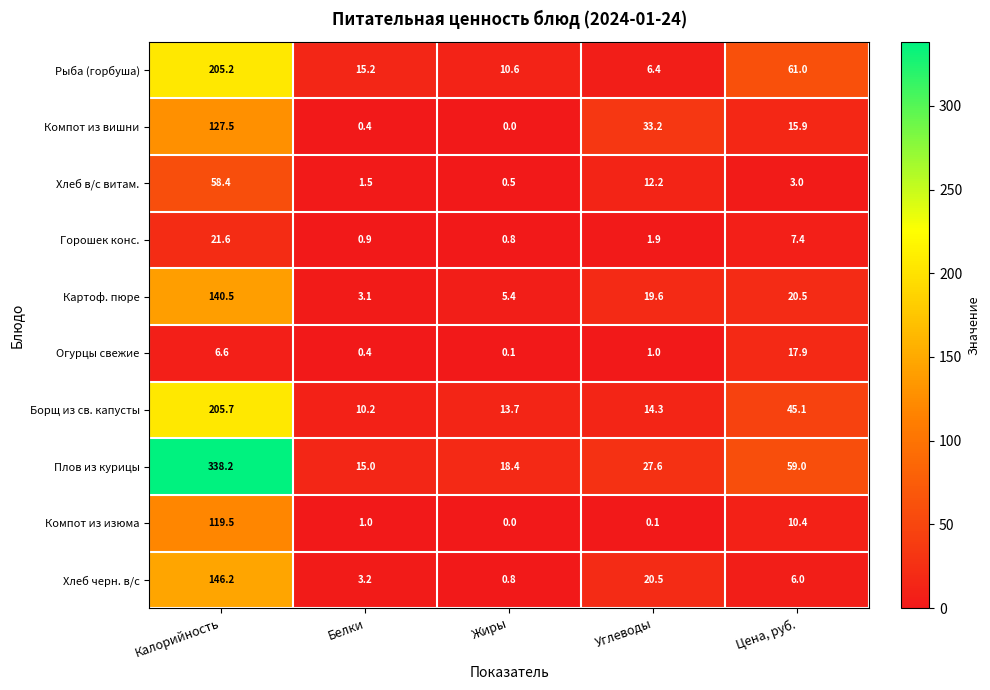

Rank the series by their maximum value, from lowest to highest.

Огурцы свежие, Горошек конс., Хлеб в/с витам., Компот из изюма, Компот из вишни, Картоф. пюре, Хлеб черн. в/с, Рыба (горбуша), Борщ из св. капусты, Плов из курицы